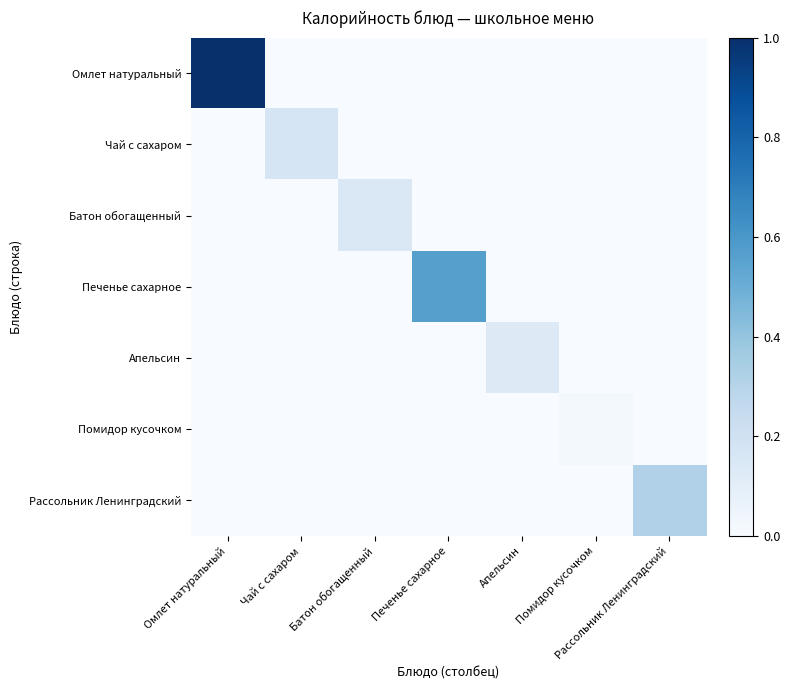

Which series has the largest range (max minus min)?

Омлет натуральный